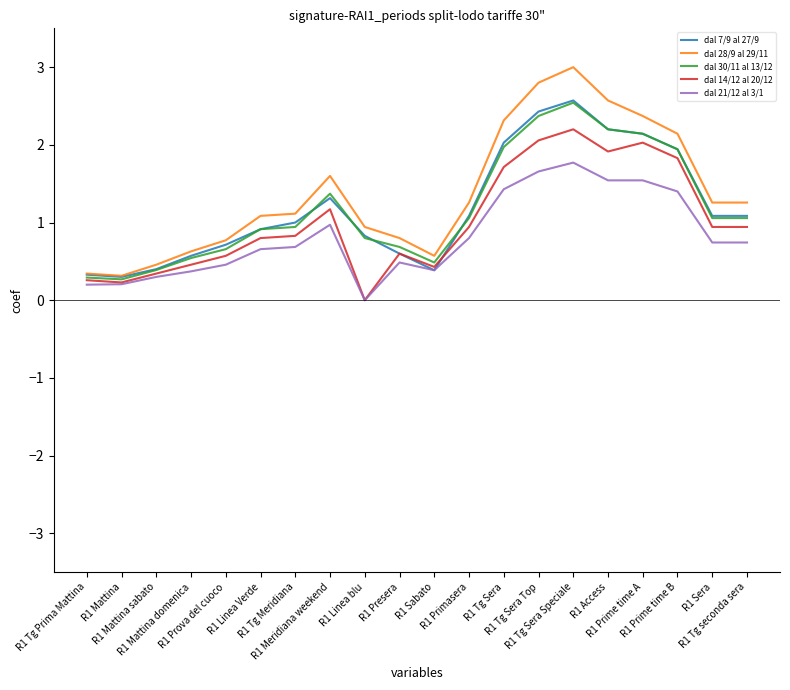

At which category is the sum across all series the highest?

R1 Tg Sera Speciale